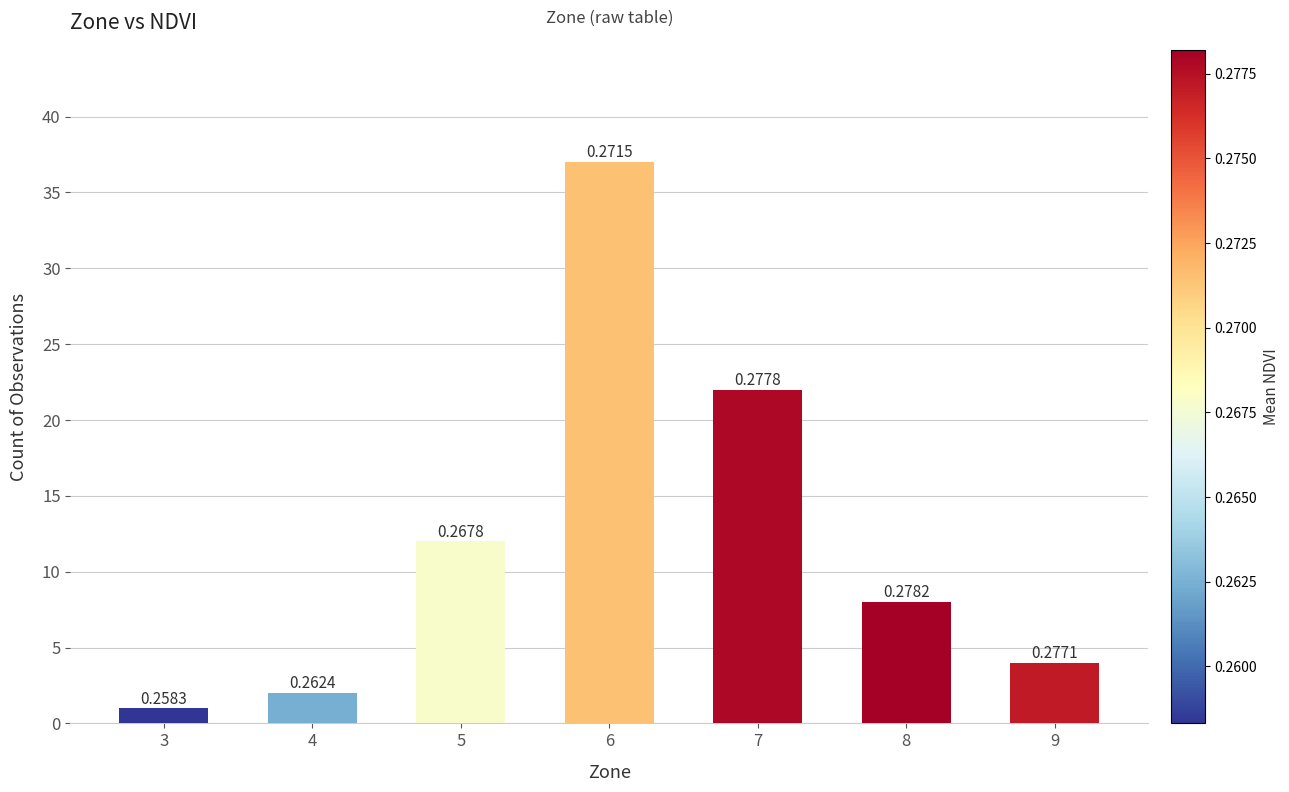

Are the bars grouped side by side (vs. stacked)?

No